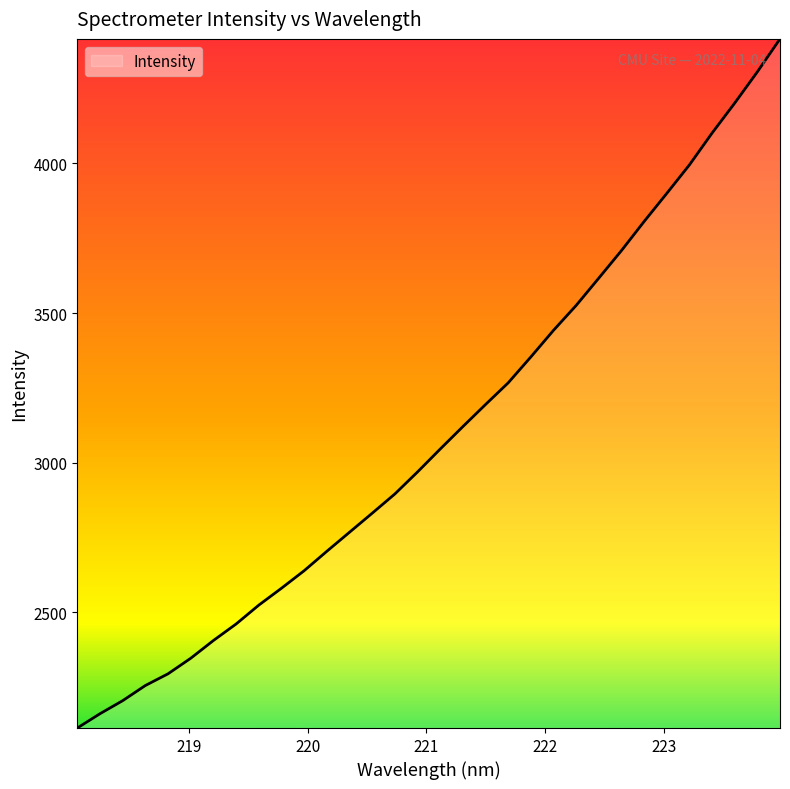

What is the difference between the maximum and minimum values?

2302.7